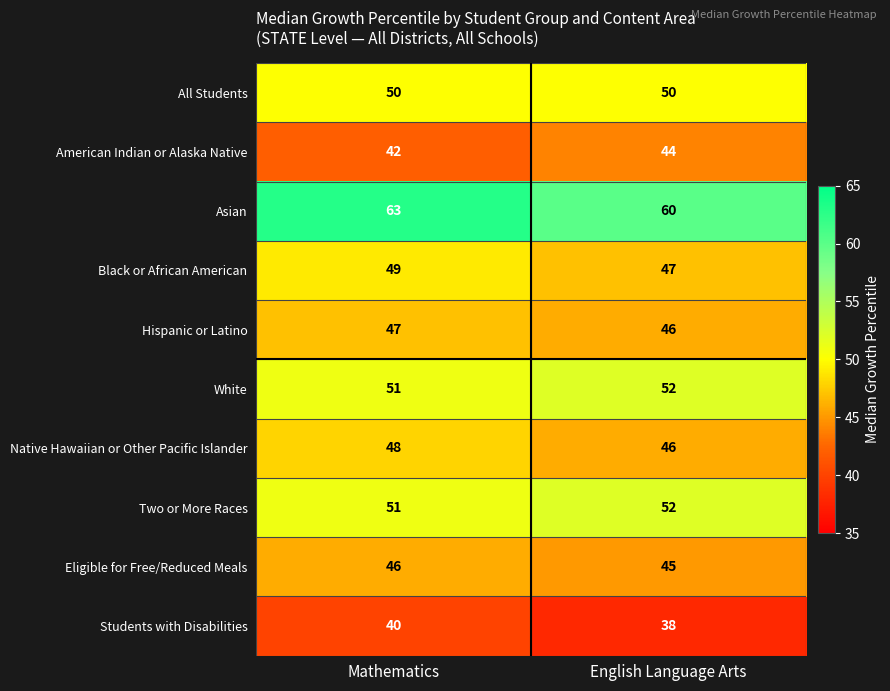

List the labels in order of American Indian or Alaska Native value, smallest first.

Mathematics, English Language Arts